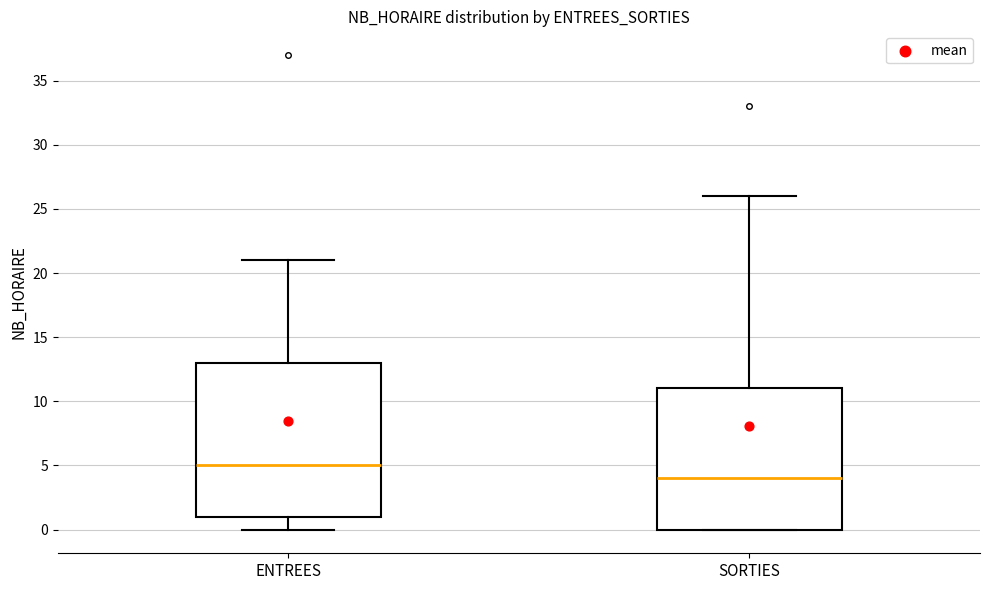

Which box's median line is the lowest?

SORTIES